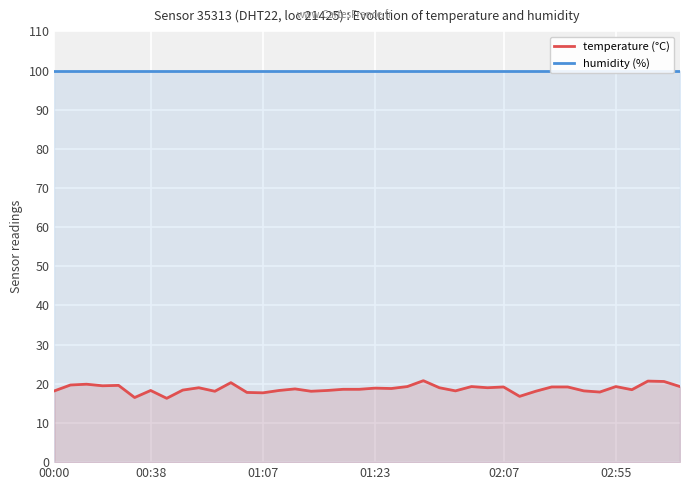

At which label does humidity (%) reach its minimum?

00:00